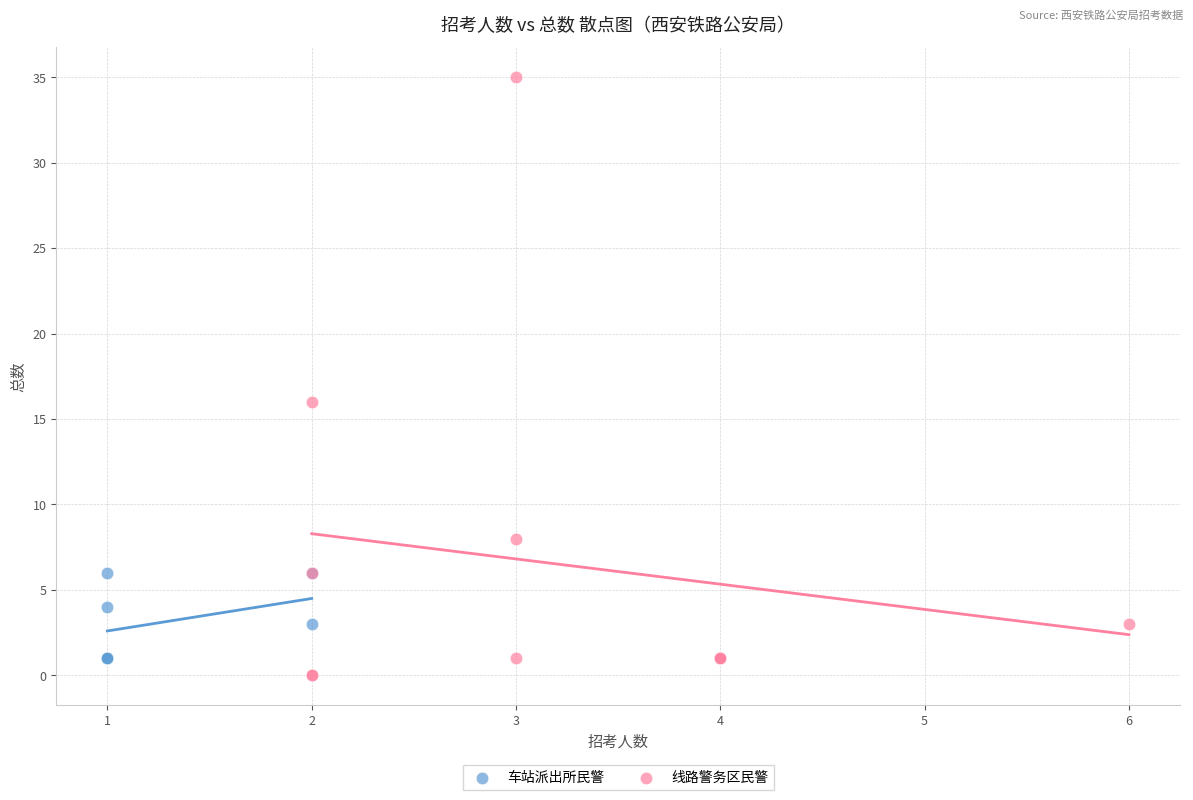

Which series has the largest Y range (max minus min)?

线路警务区民警